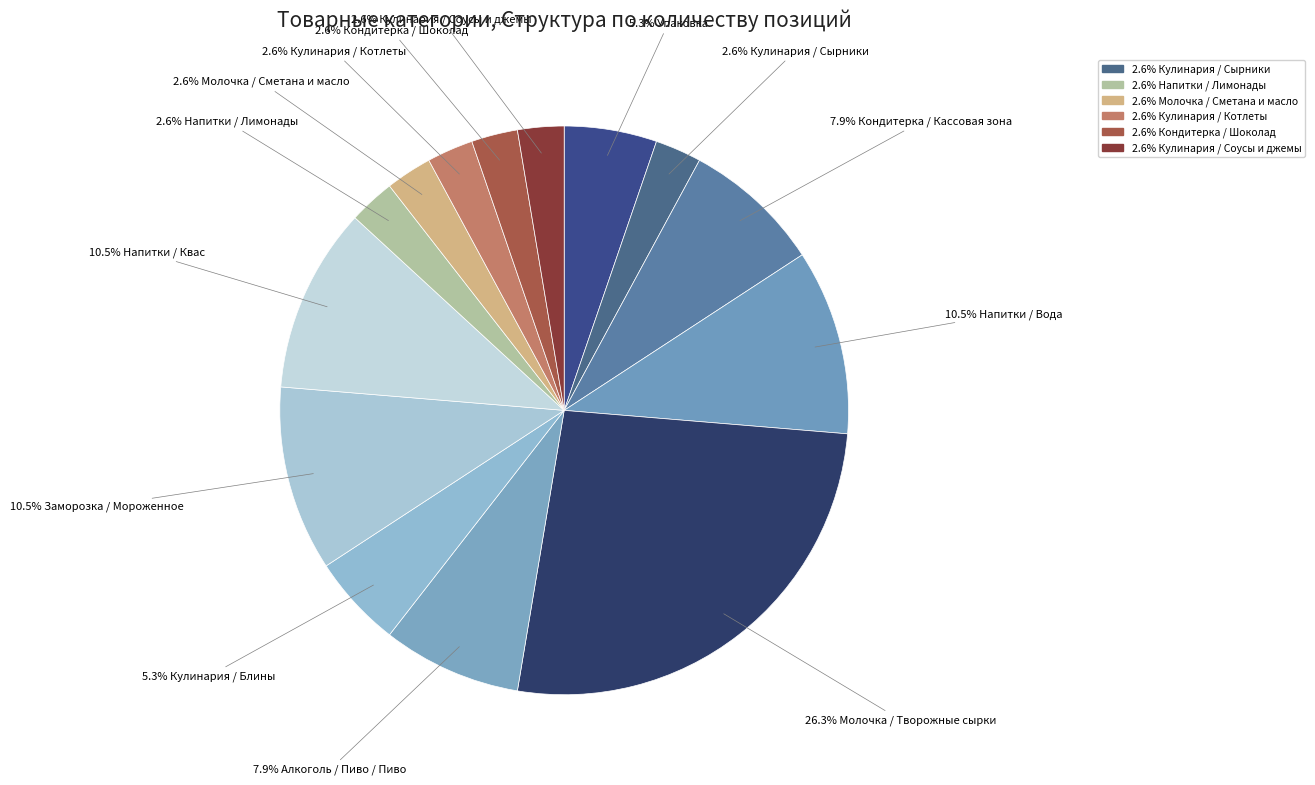

How many slices are in this pie chart?

14